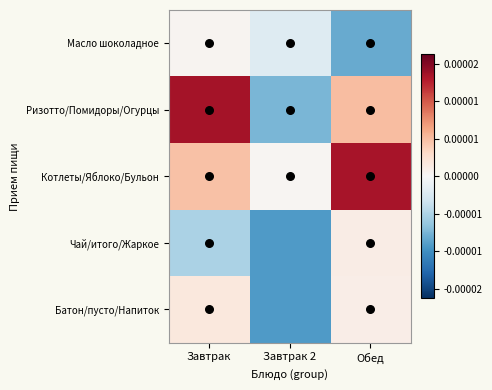

Between Завтрак 2 and Обед, which series saw the biggest shift?

Котлеты/Яблоко/Бульон